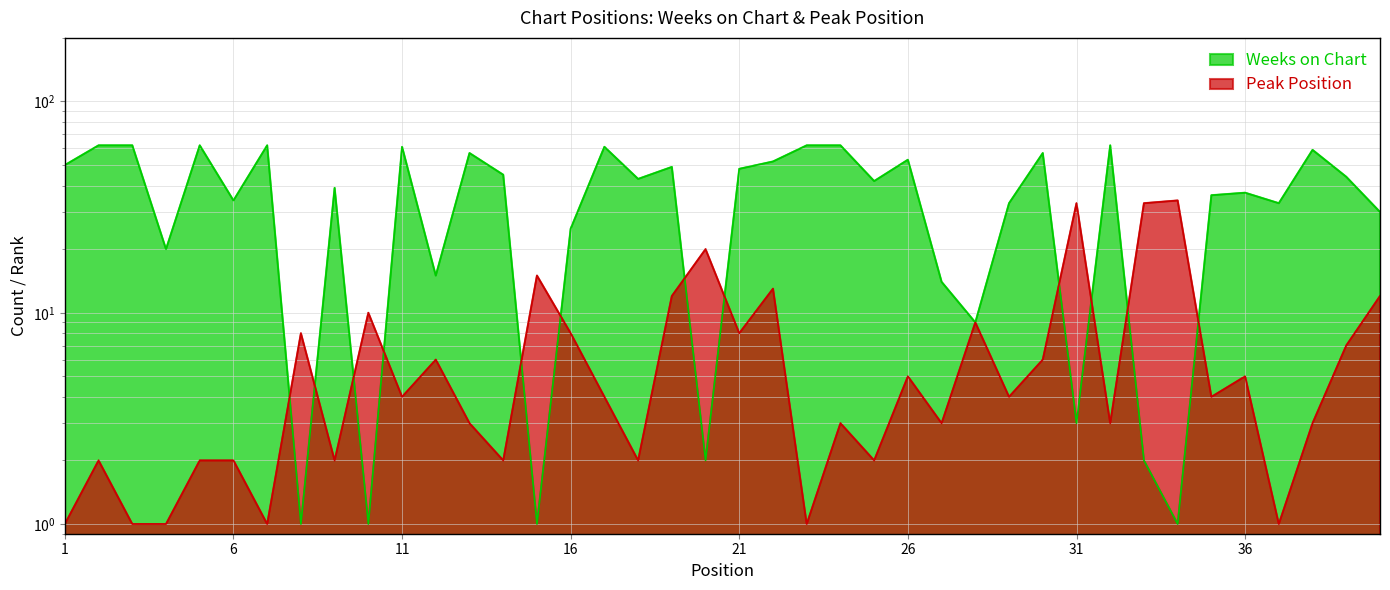

Reading left to right, extract all data points from this chart.

Weeks on Chart: 1=50	2=62	3=62	4=20	5=62	6=34	7=62	8=1	9=39	10=1	11=61	12=15	13=57	14=45	15=1	16=25	17=61	18=43	19=49	20=2	21=48	22=52	23=62	24=62	25=42	26=53	27=14	28=9	29=33	30=57	31=3	32=62	33=2	34=1	35=36	36=37	37=33	38=59	39=44	40=30
Peak Position: 1=1	2=2	3=1	4=1	5=2	6=2	7=1	8=8	9=2	10=10	11=4	12=6	13=3	14=2	15=15	16=8	17=4	18=2	19=12	20=20	21=8	22=13	23=1	24=3	25=2	26=5	27=3	28=9	29=4	30=6	31=33	32=3	33=33	34=34	35=4	36=5	37=1	38=3	39=7	40=12